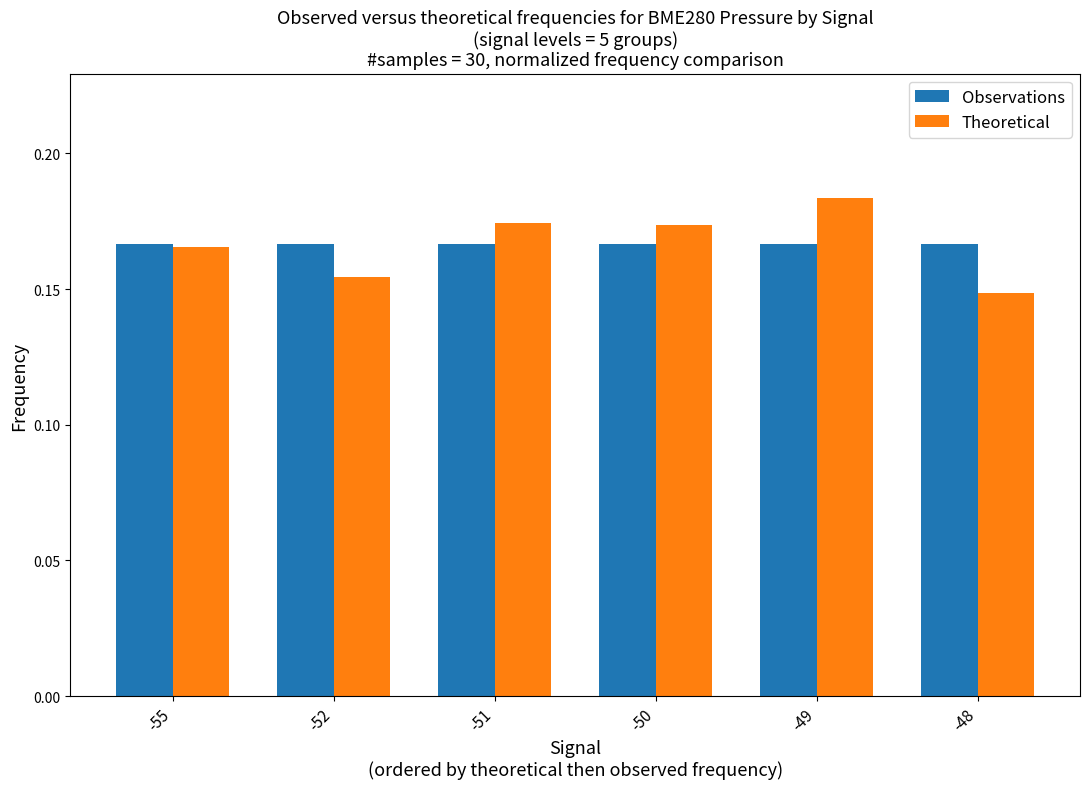

Between -52 and -51, which series saw the biggest shift?

Theoretical